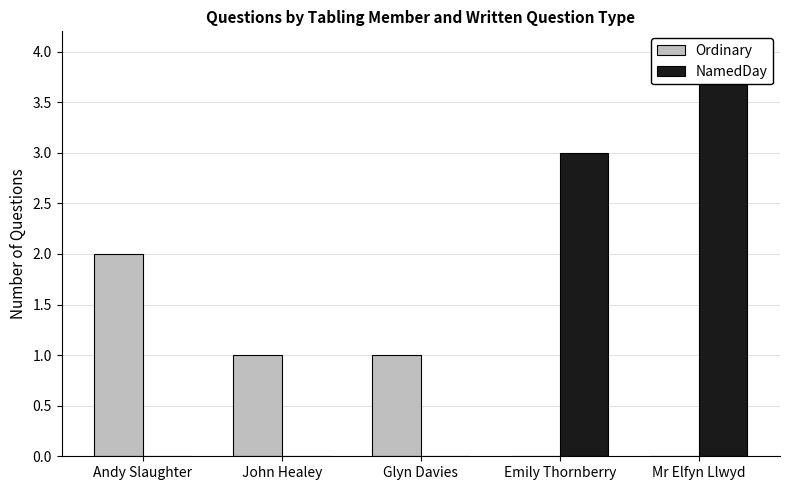

Between Glyn Davies and Andy Slaughter, which is larger?

Andy Slaughter